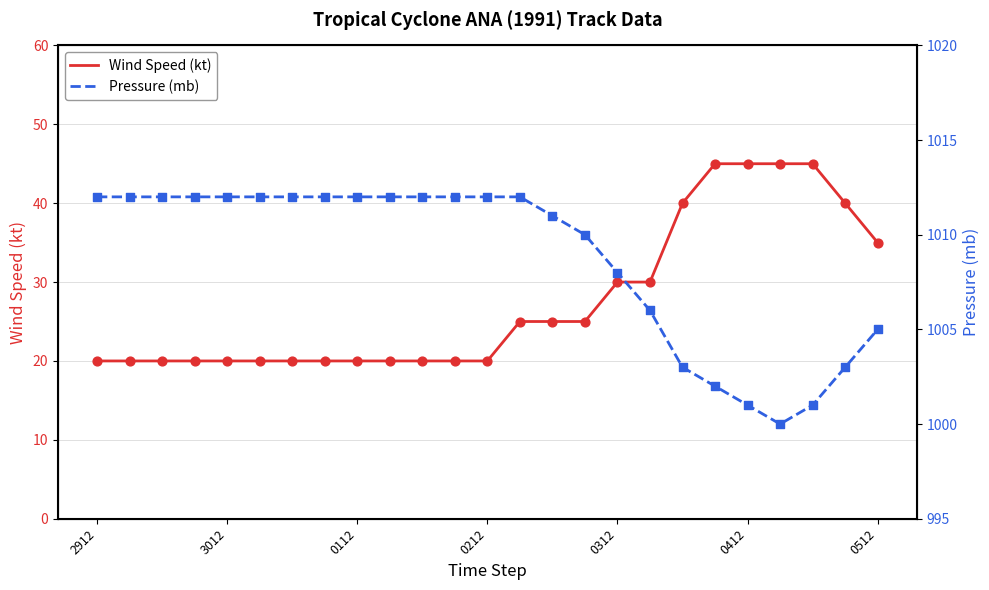

At which category is the sum across all series the highest?

19